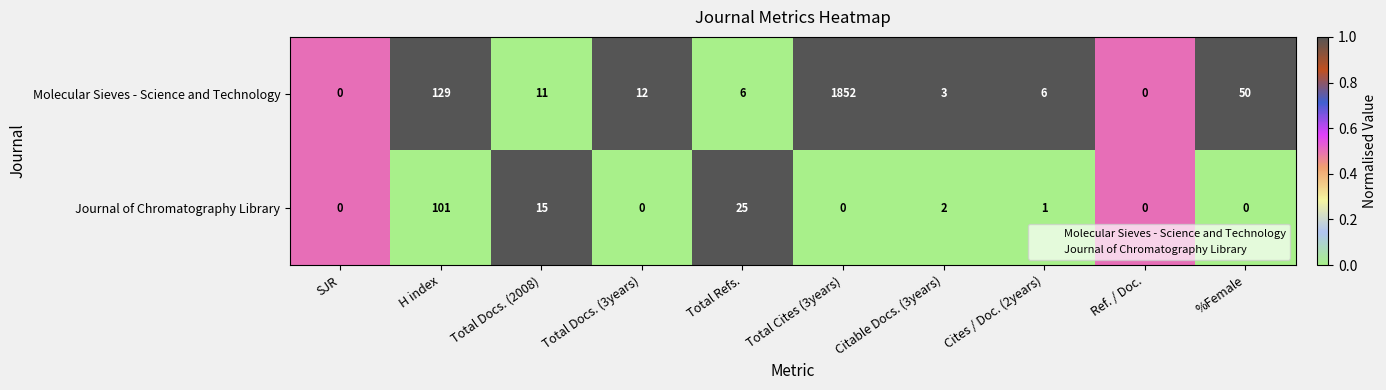

True or false: Molecular Sieves - Science and Technology has a value of 0 at Ref. / Doc..

True